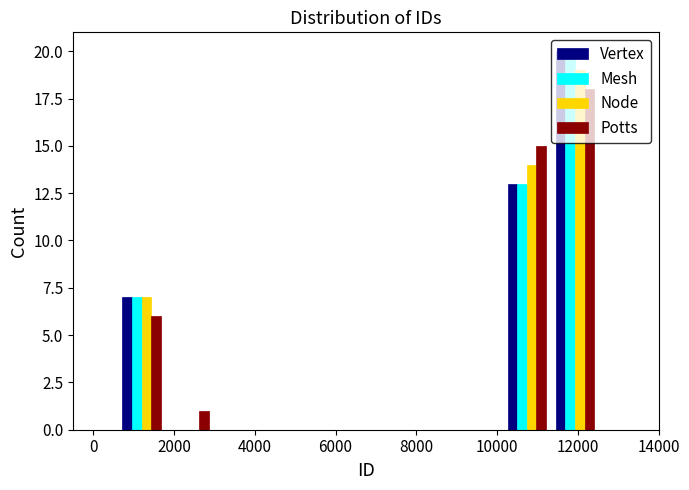

What is the height of the Potts bar covering 11400 to 12600 on the x-axis? Neither the bar edges nor the heights are printed on the chart, so give them approximately, as read against the axes.

18